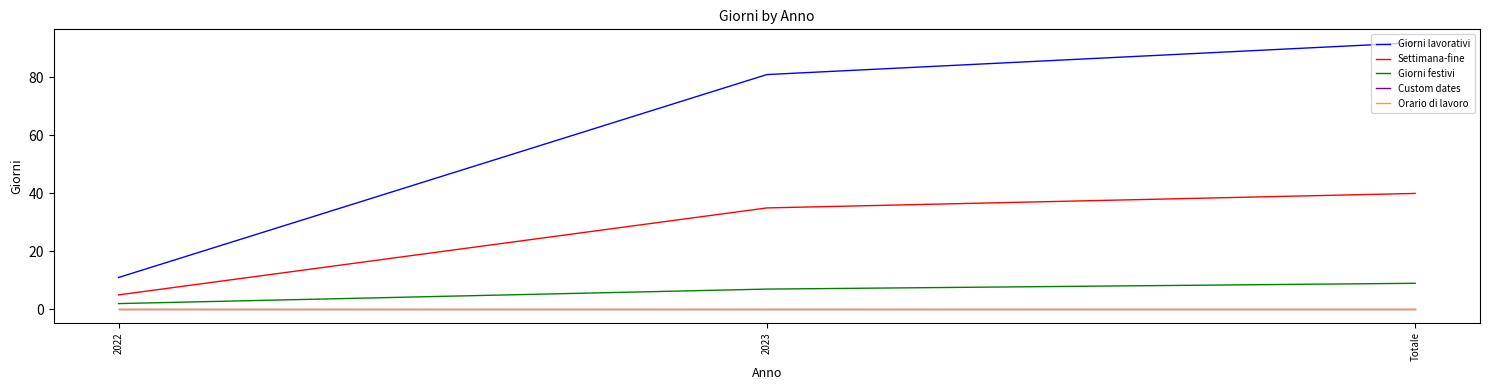

Which category has the highest value across all series?

Totale